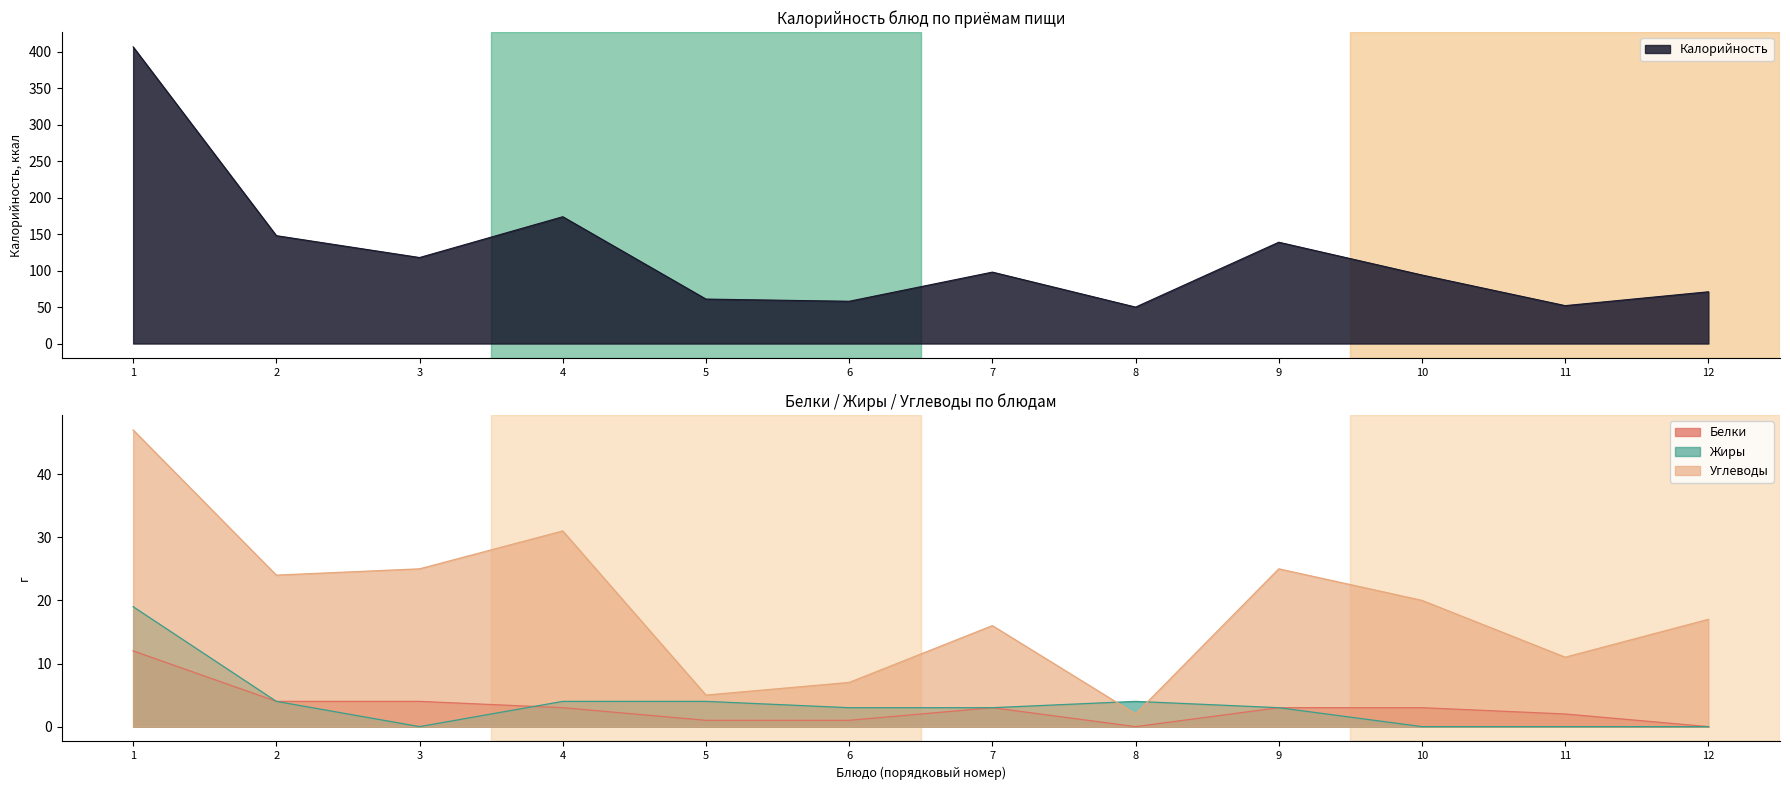

The value of Белки at 11 is 2. True or false?

True